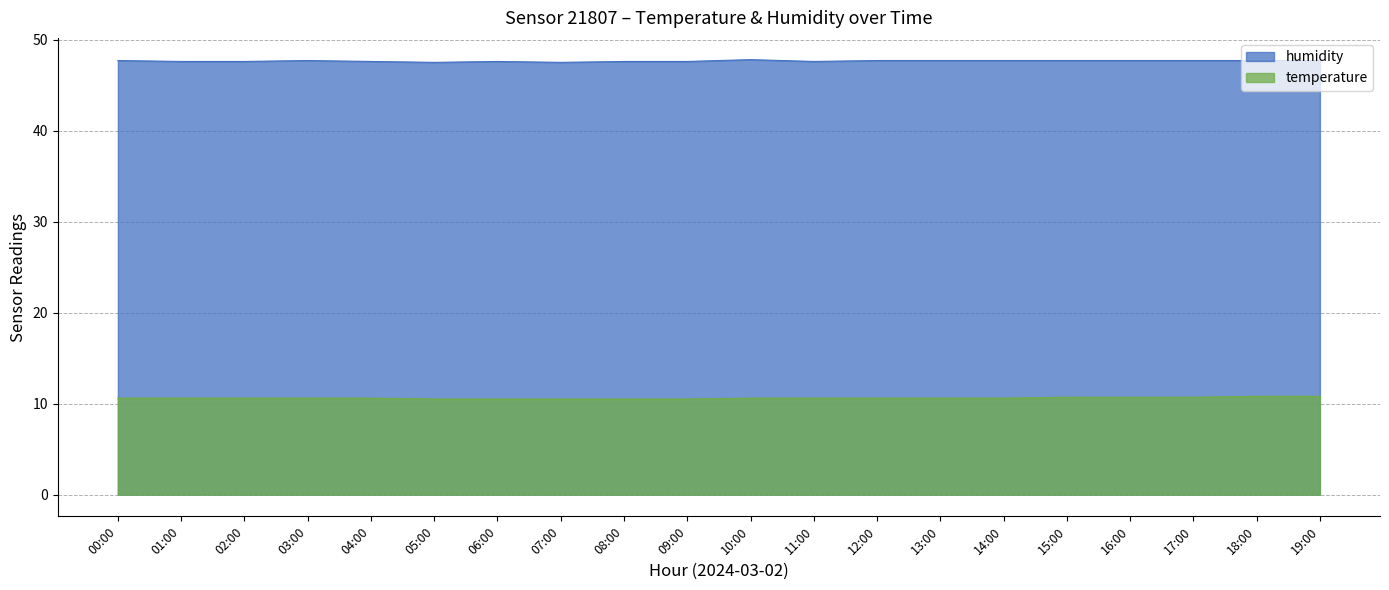

How many distinct data groups are displayed?

2